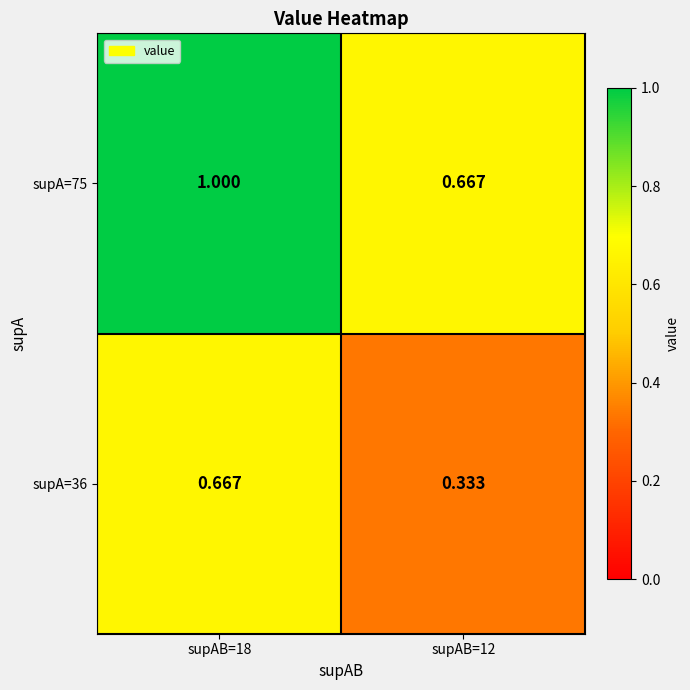

Is the value of supA=75 at supAB=12 greater than the value of supA=36 at supAB=12?

Yes